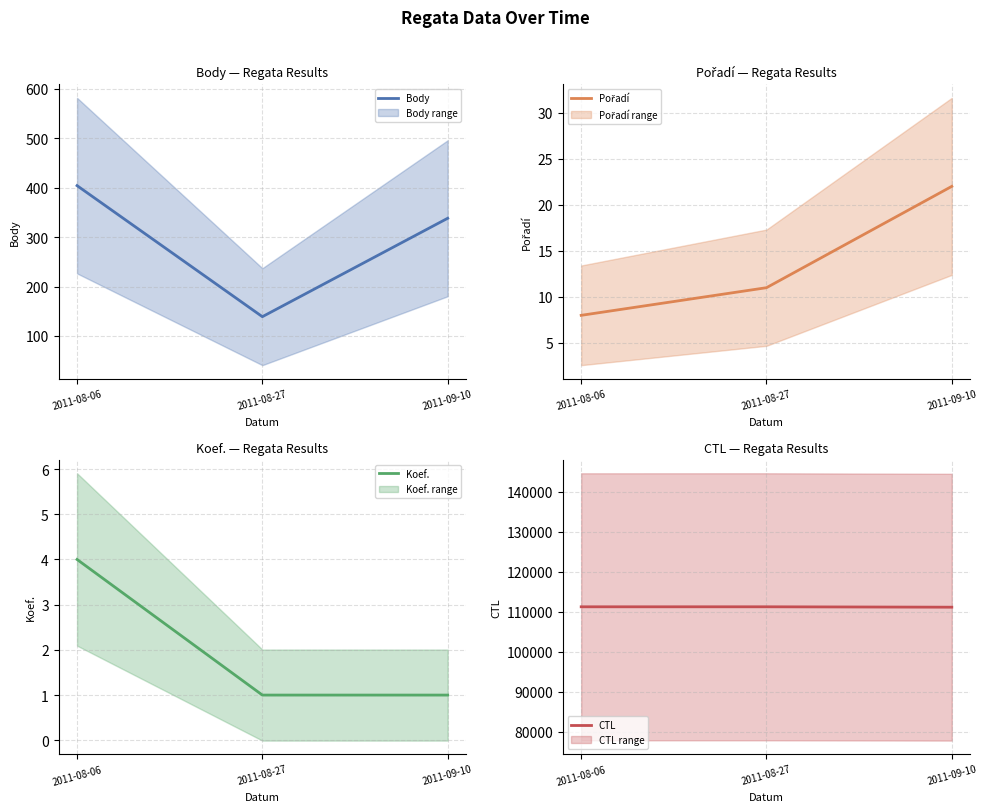

True or false: Koef. has a value of 1 at 2011-08-27.

True